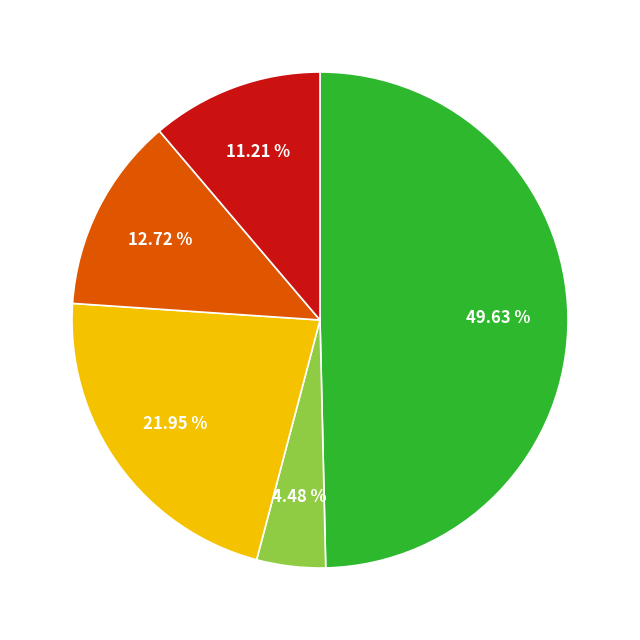

How many segments does this pie chart have?

5